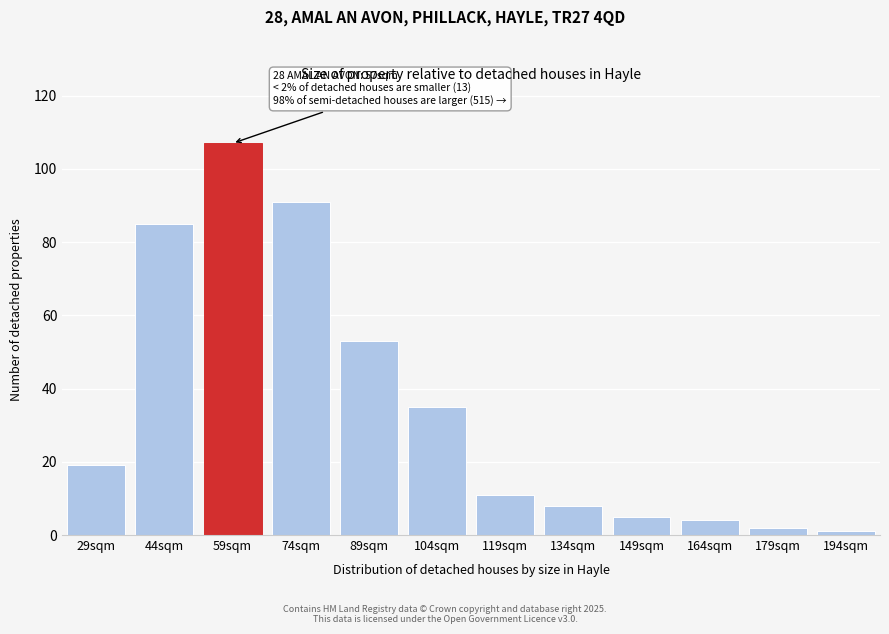

Reading right to left, list all the values displayed in this chart.

1	2	4	5	8	11	35	53	91	107	85	19